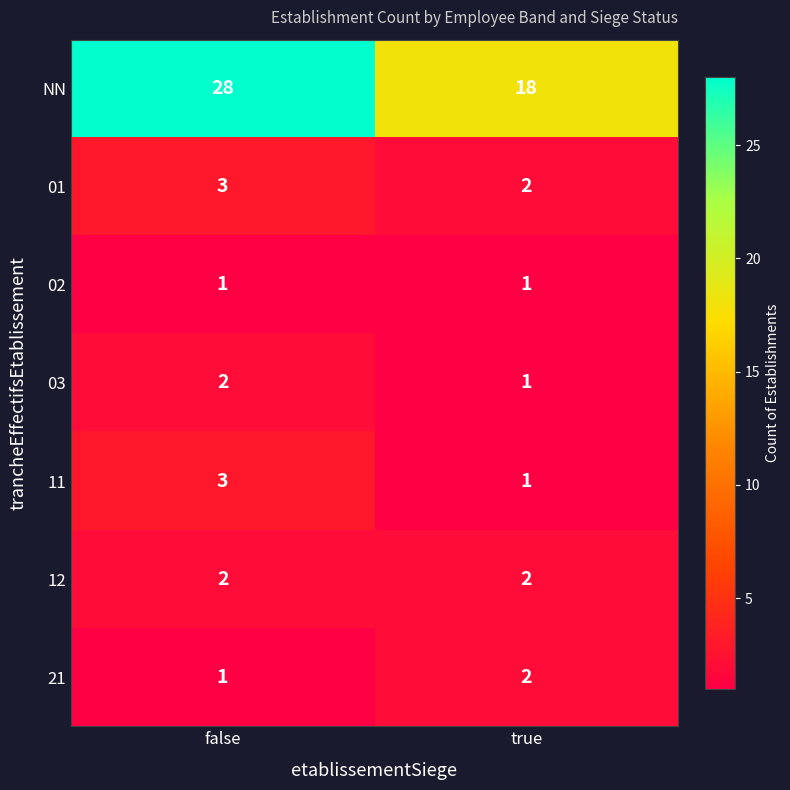

Reading left to right, transcribe all the data shown in this chart.

NN: false=28	true=18
01: false=3	true=2
02: false=1	true=1
03: false=2	true=1
11: false=3	true=1
12: false=2	true=2
21: false=1	true=2